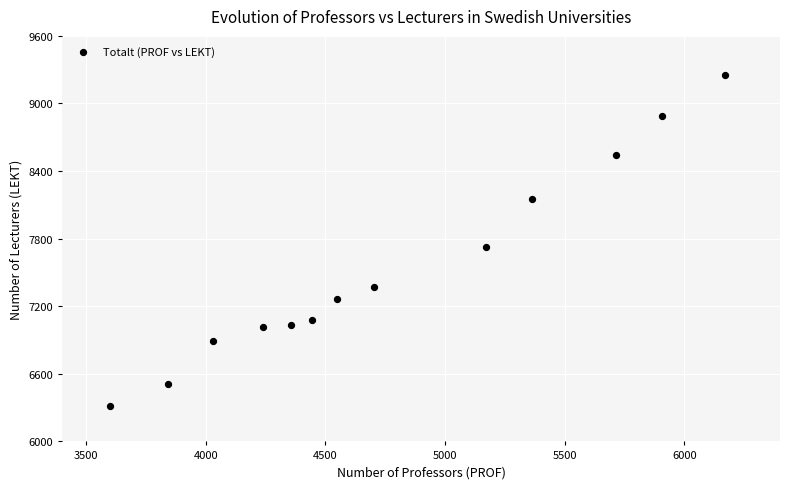

What Y value in the scatter plot is closest to 7785?

7723